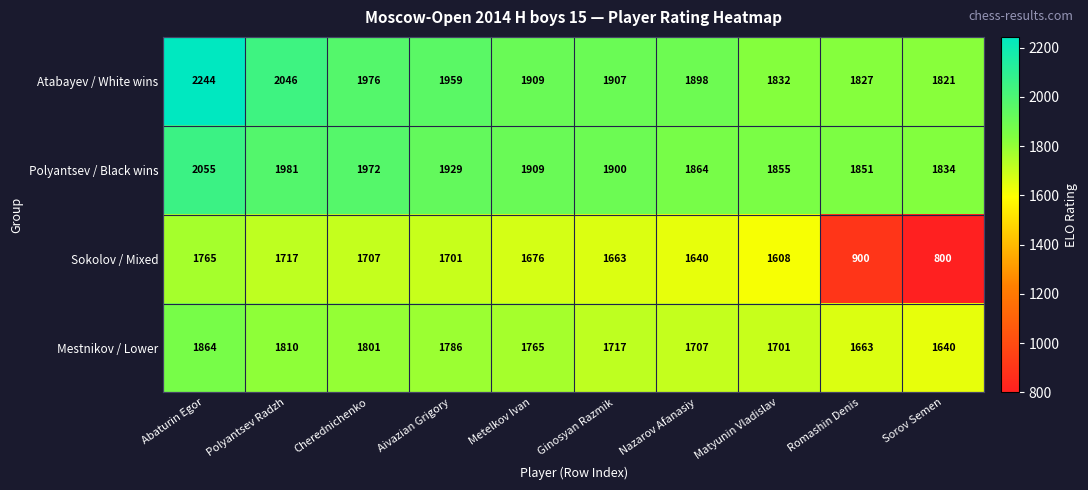

What is the spread (max minus min) of values at Romashin Denis?

951